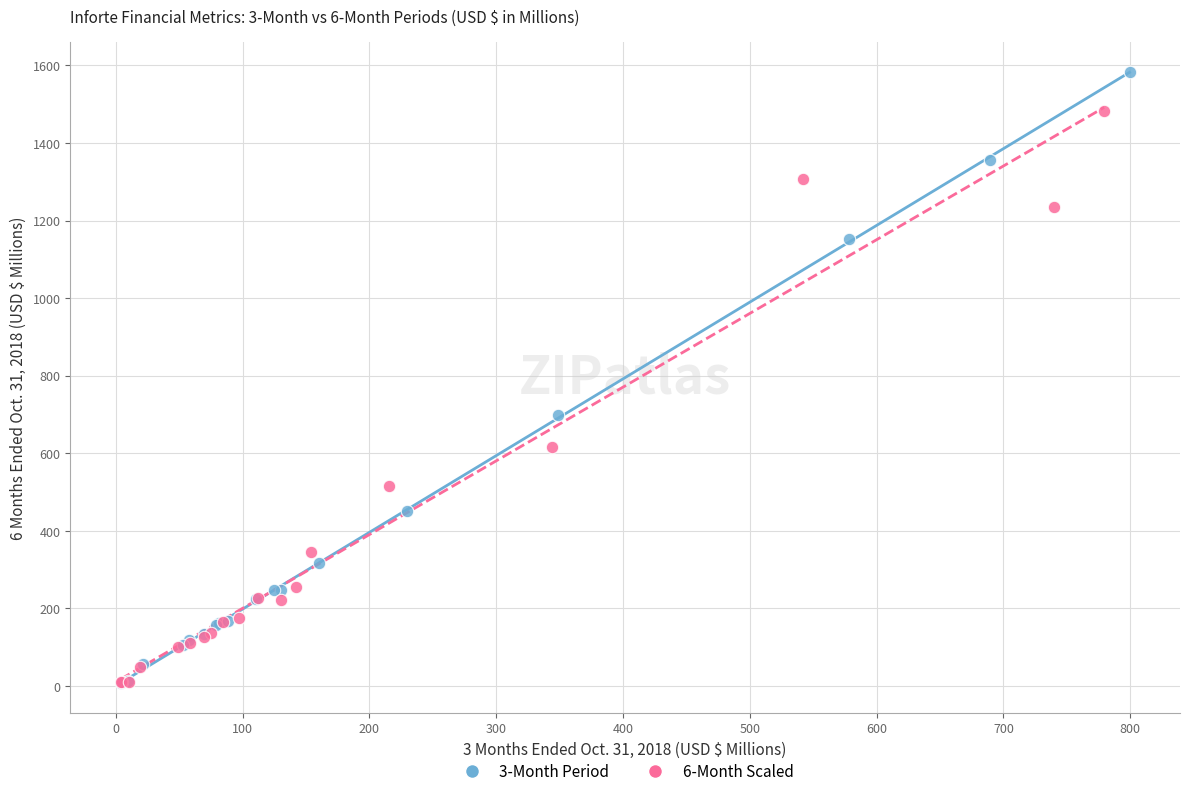

Which series has the widest spread of Y values?

3-Month Period